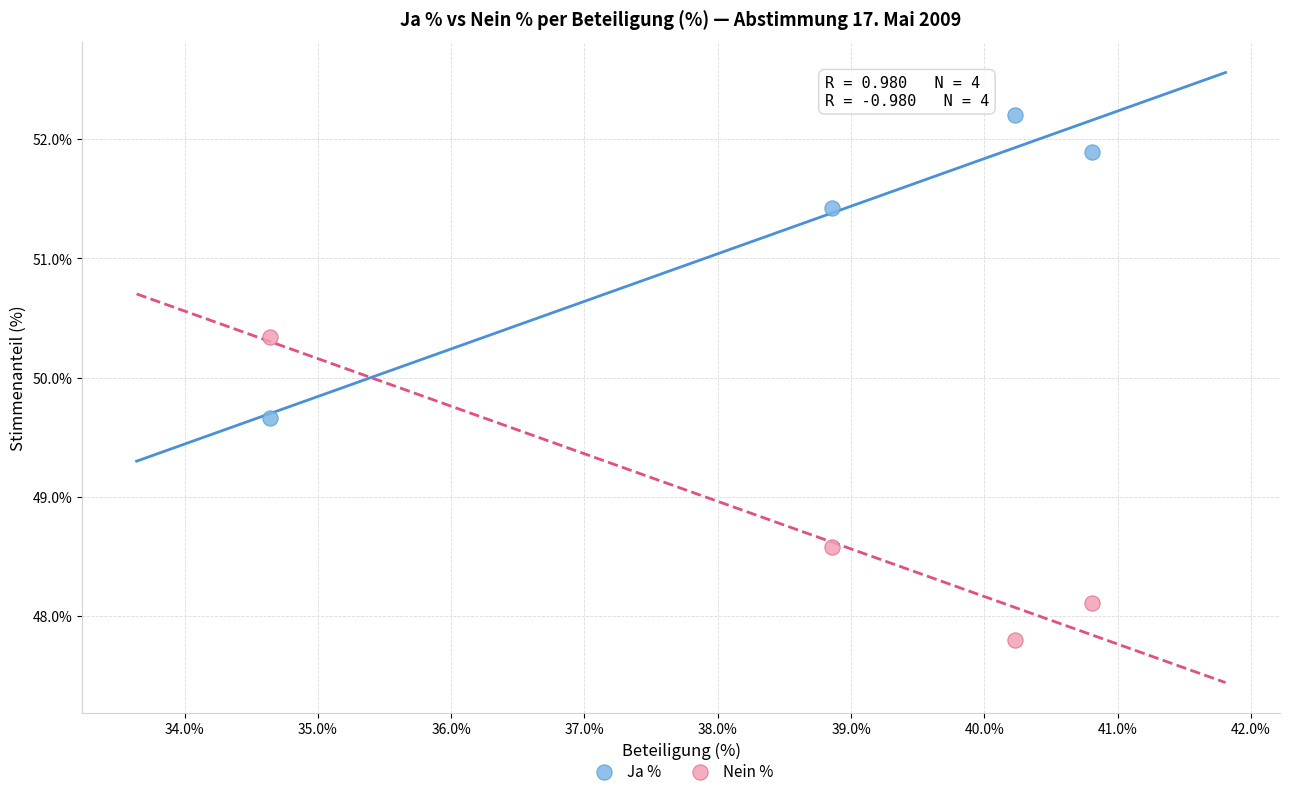

Across all data points, what is the average X value?

38.6